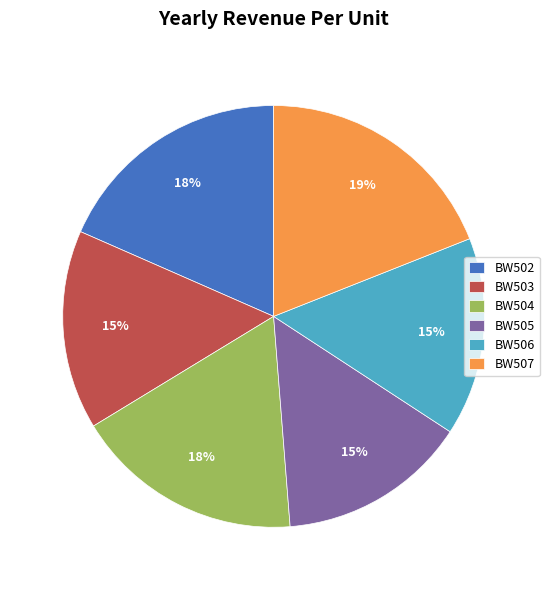

What is the ratio of the value at BW502 to the value at BW506?

1.2